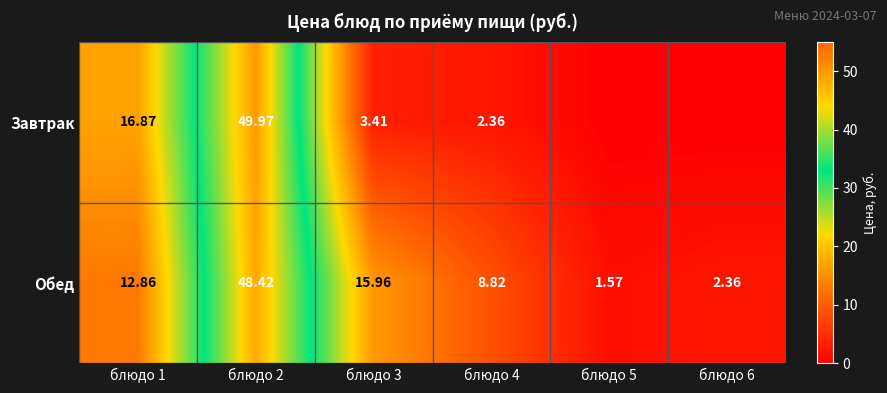

Where does the Обед series first go above 12?

блюдо 1